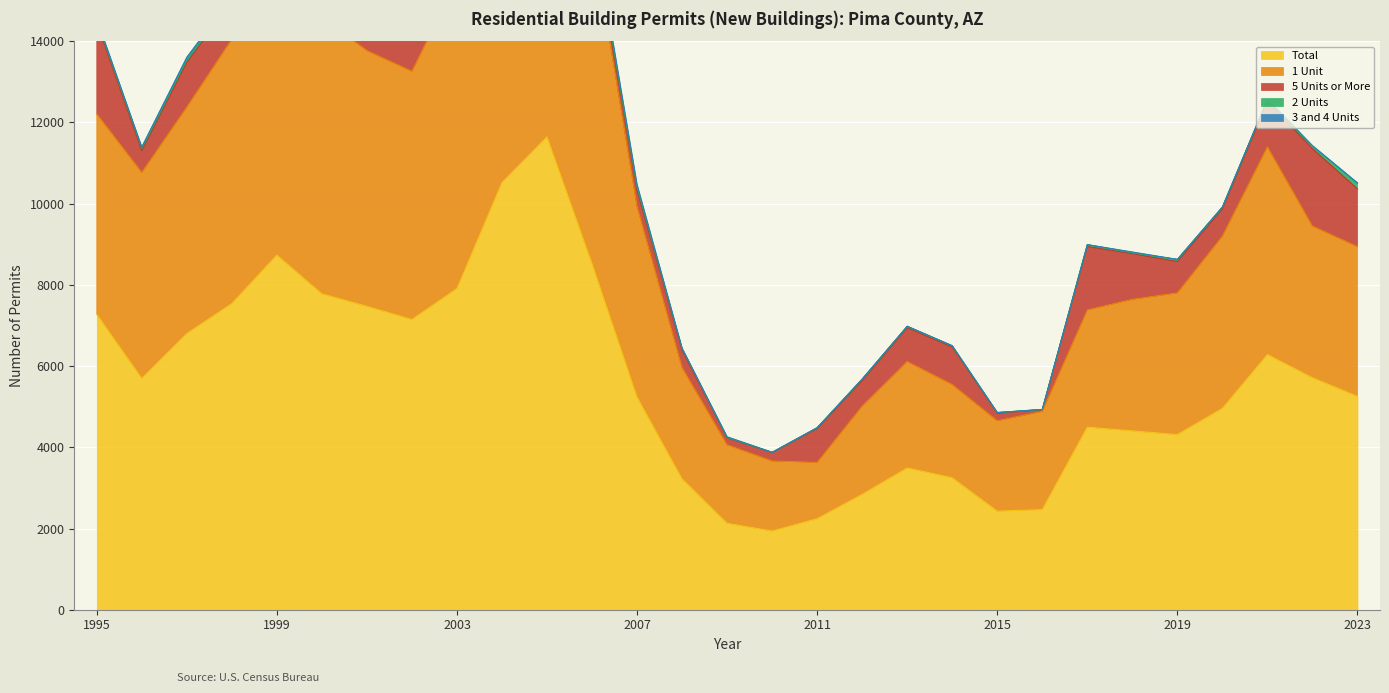

In 5 Units or More, how many points are higher than both neighbors (excluding endpoints)?

9